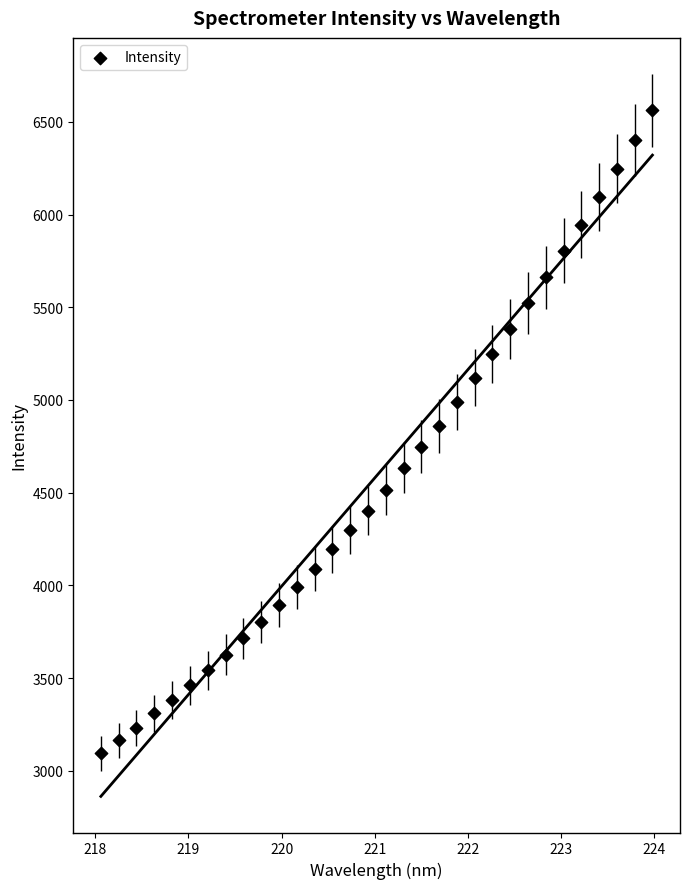

What is the range of X values (max minus min)?

5.9